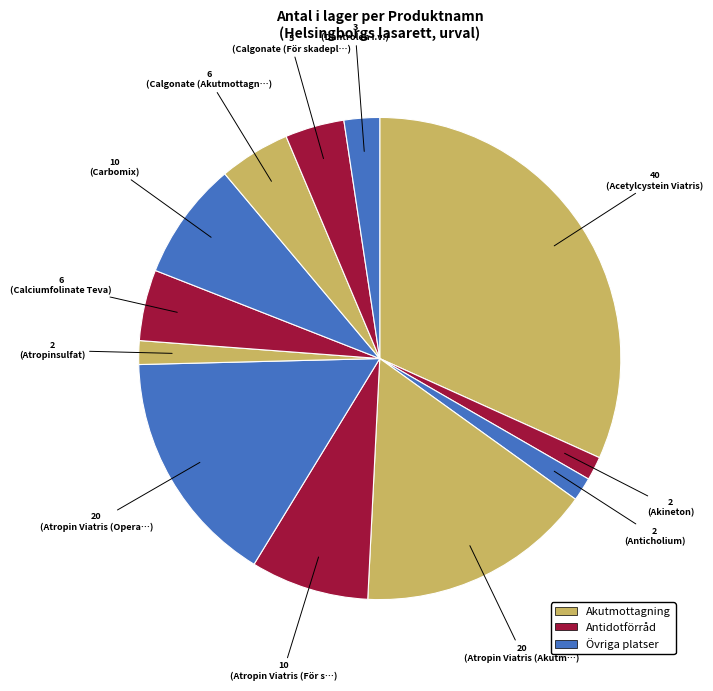

How many slices are in this pie chart?

12